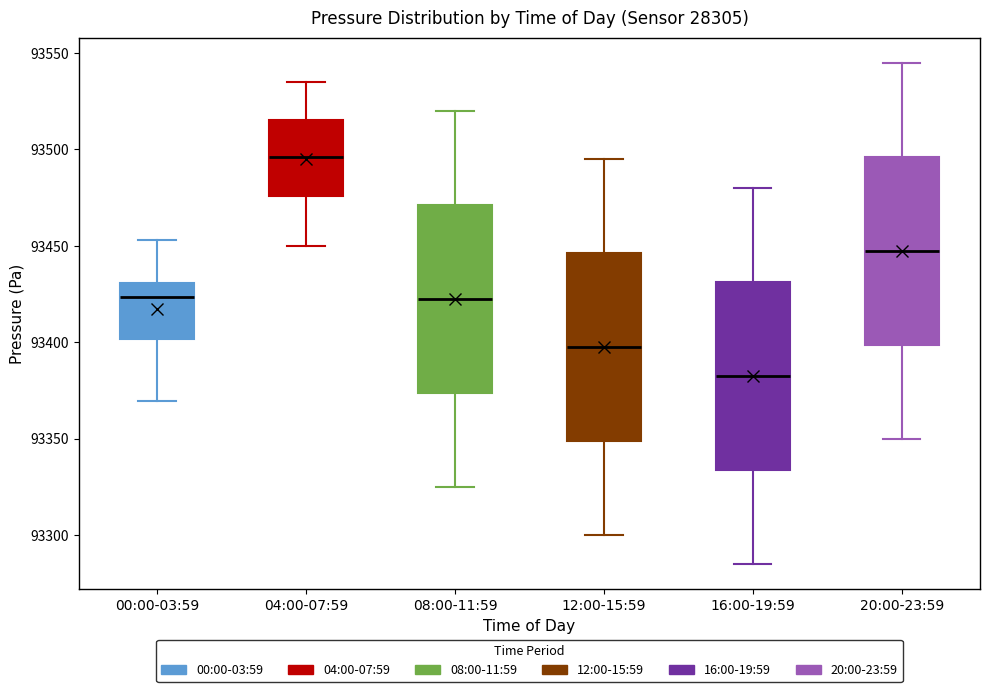

Which box has the highest median line?

04:00-07:59